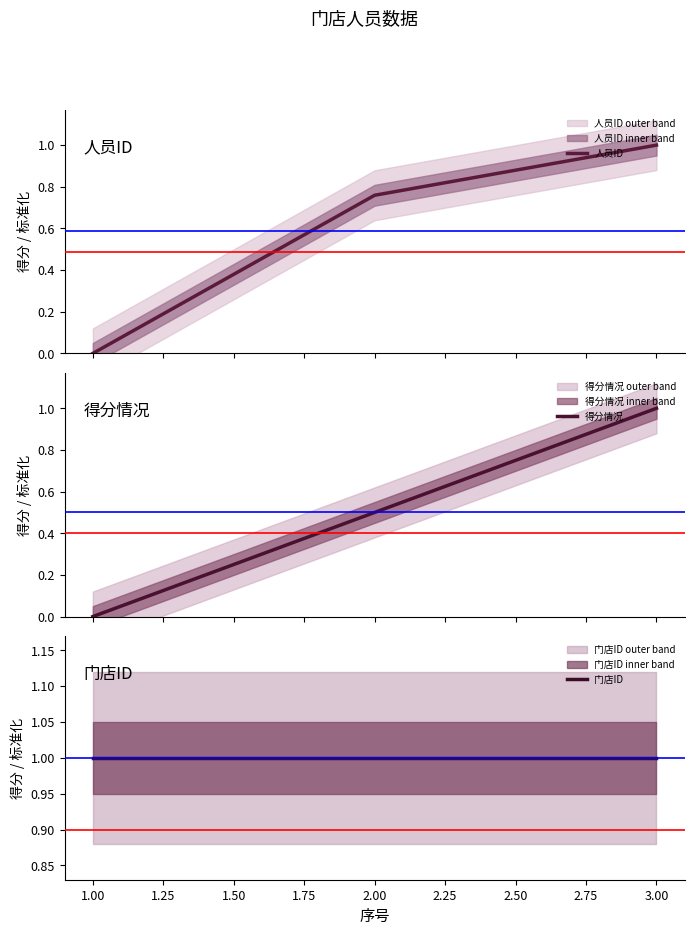

What is the difference between the 人员ID values at 1.00 and 2.00?

0.8